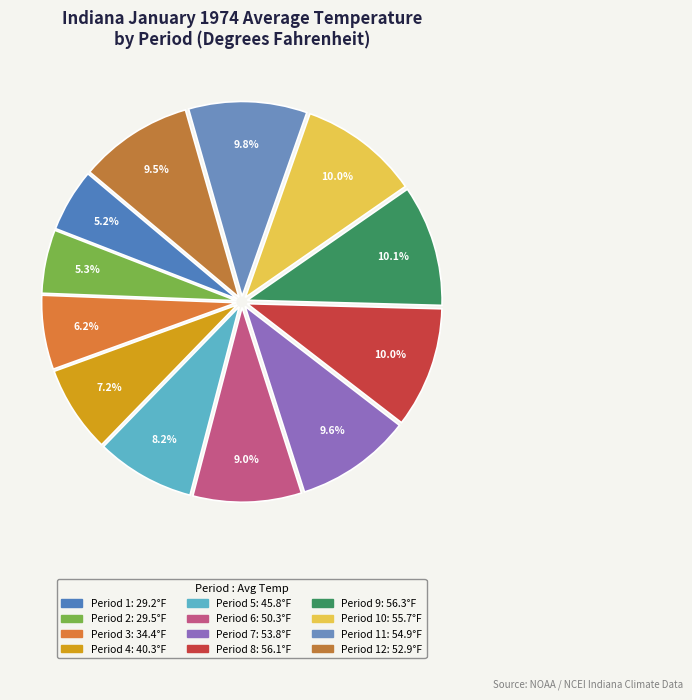

Rank the categories by value from highest to lowest.

Period 9, Period 8, Period 10, Period 11, Period 7, Period 12, Period 6, Period 5, Period 4, Period 3, Period 2, Period 1